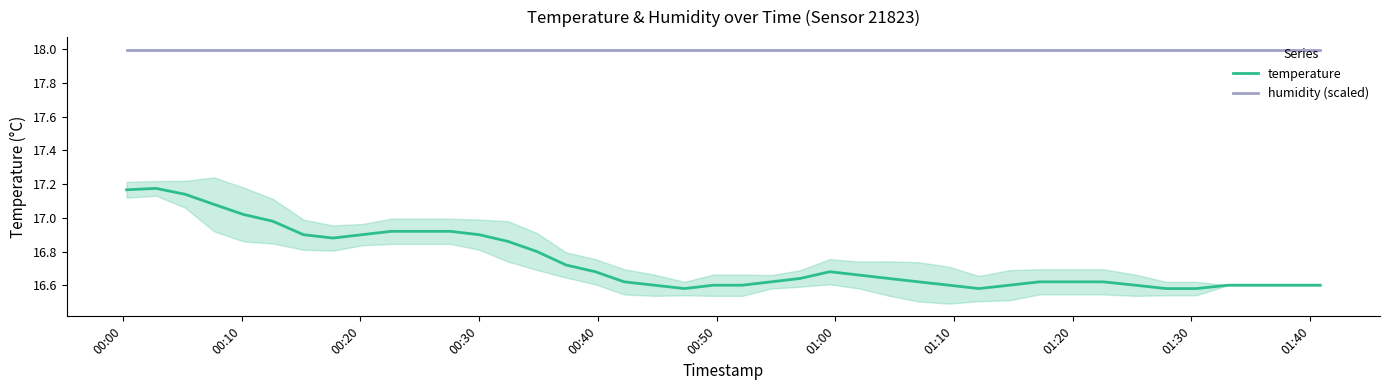

Is this an area chart (filled region under the line)?

No